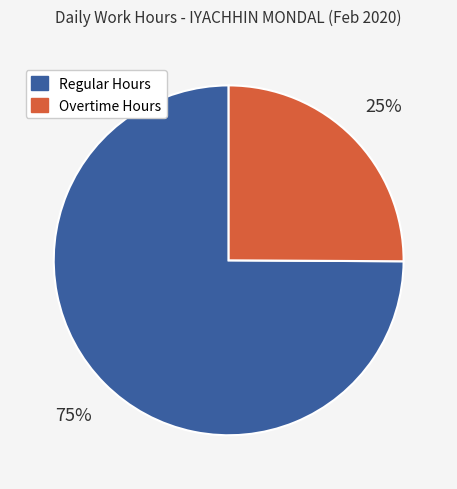

How many segments does this pie chart have?

2